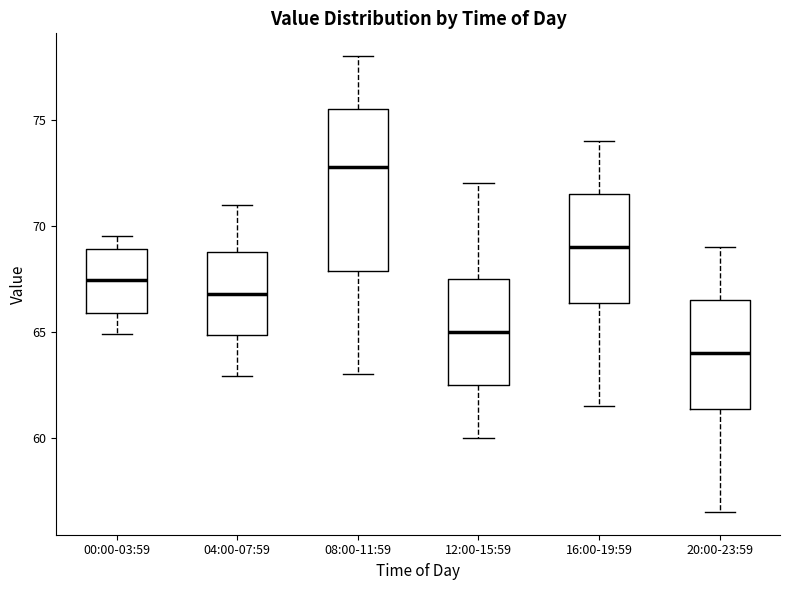

Where does the median line of the box for 16:00-19:59 sit on the y-axis? The values are not printed on the chart, so give them approximately, as read against the axis.

69.0